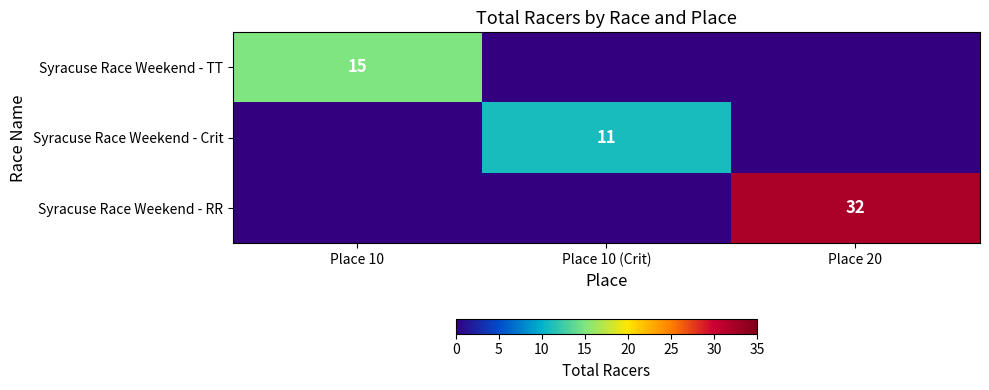

True or false: Syracuse Race Weekend - RR has a value of 32 at Place 20.

True